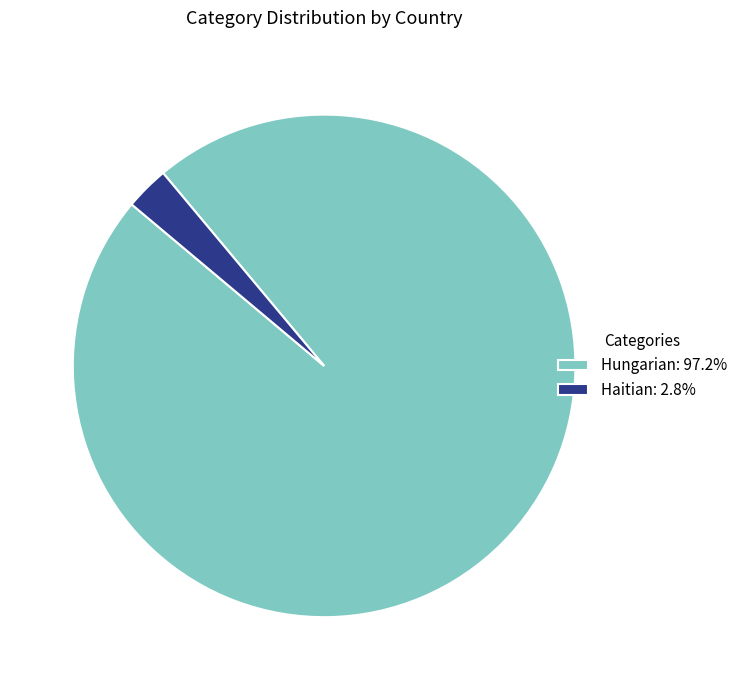

What is the majority slice?

Hungarian